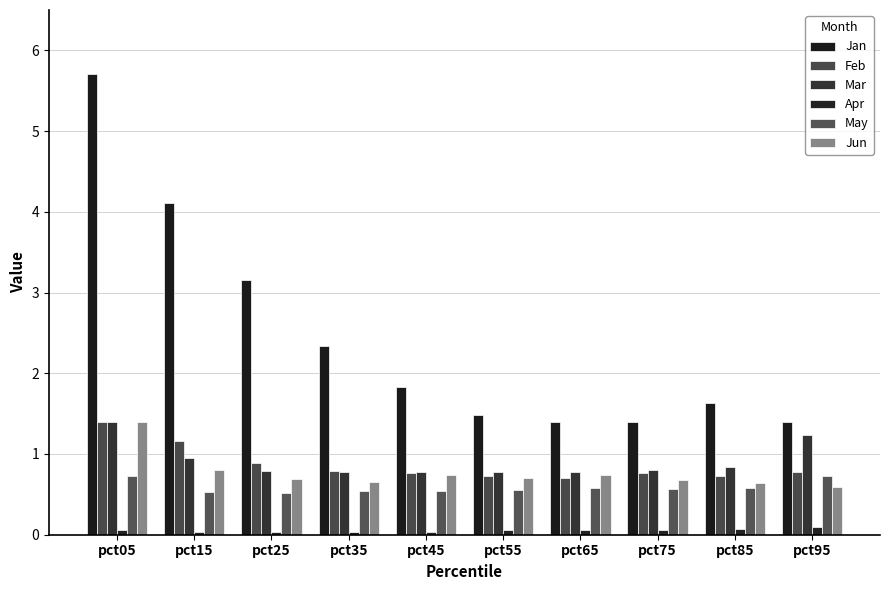

How many groups of bars are there?

10